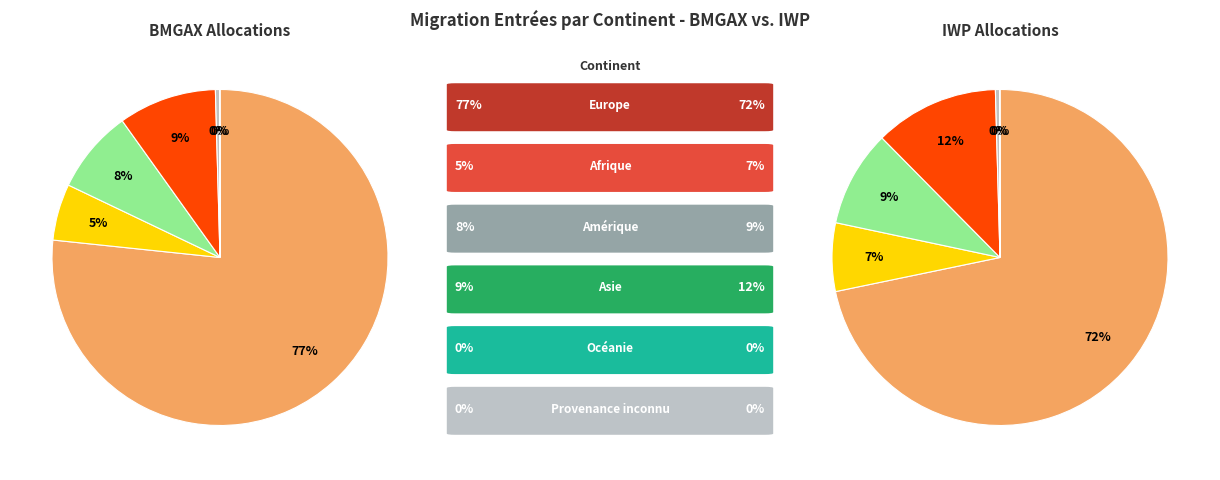

To the nearest percent, what is the difference between the Amérique and Provenance inconnu slice percentages?

8%